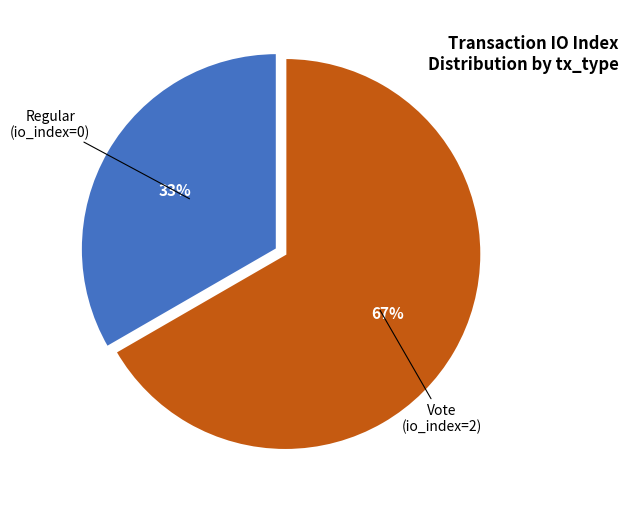

To the nearest percent, what is the average slice percentage?

50%